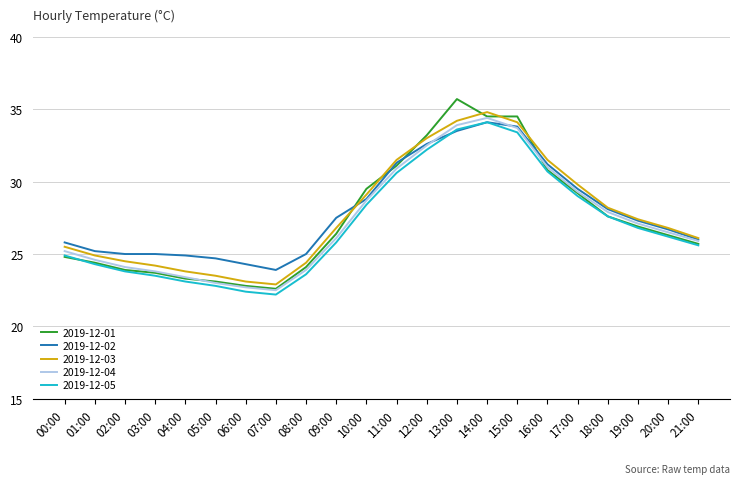

What are all the series names shown in the legend?

2019-12-01, 2019-12-02, 2019-12-03, 2019-12-04, 2019-12-05